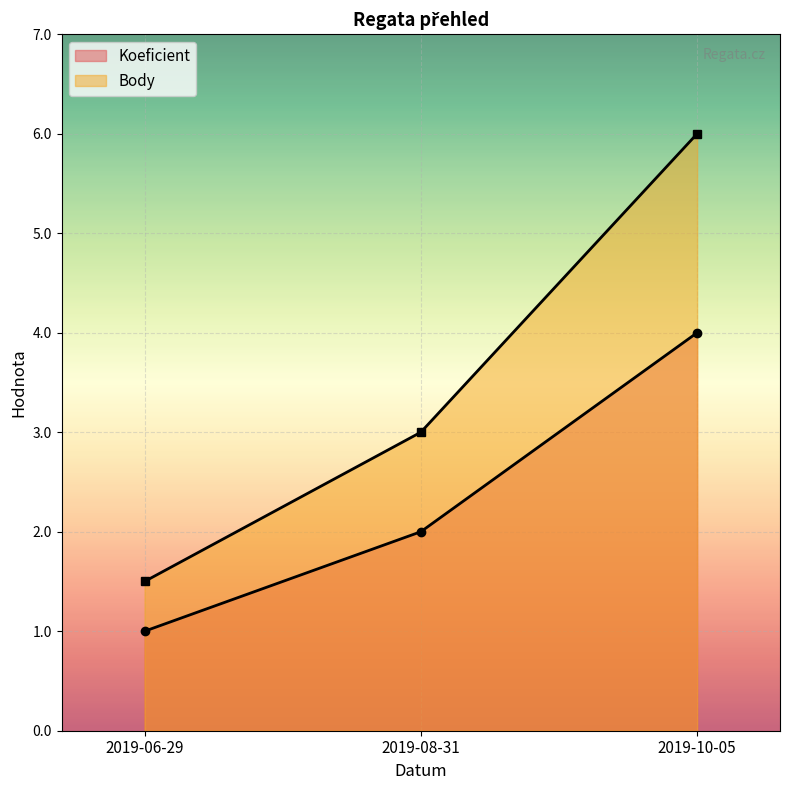

Is it true that Body equals 2.5 at 2019-06-29?

False